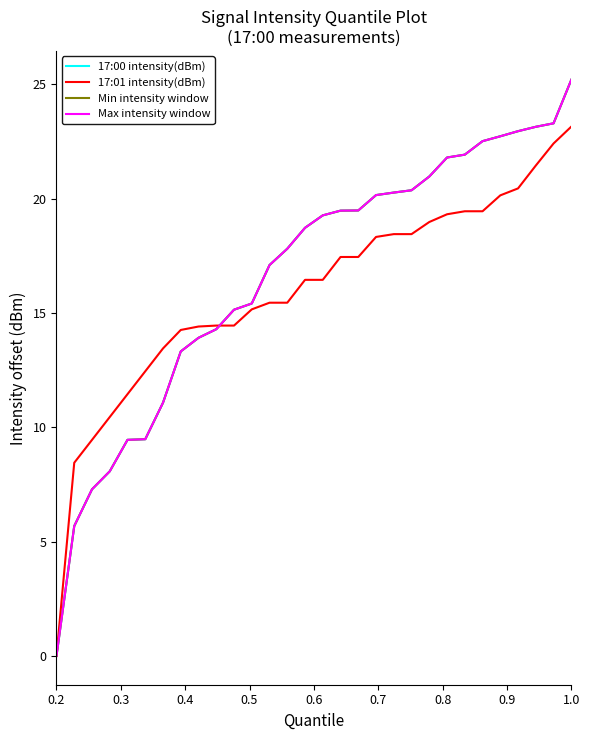

Which series has the largest total across all categories?

17:00 intensity(dBm)